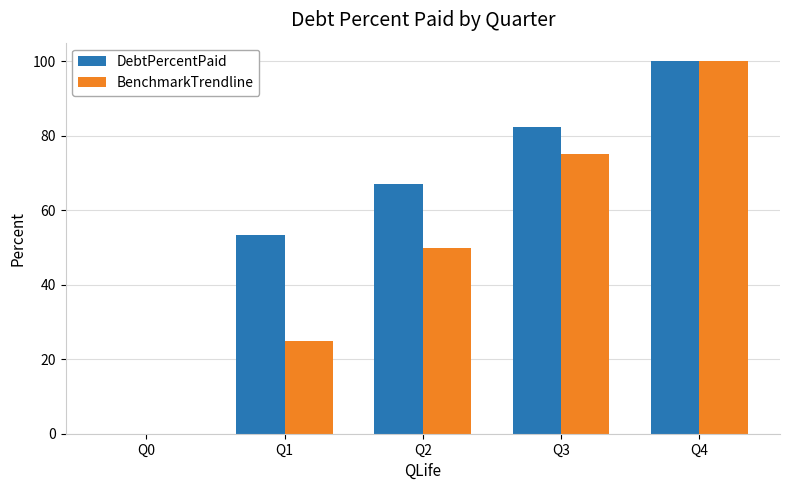

Are the bars horizontal?

No